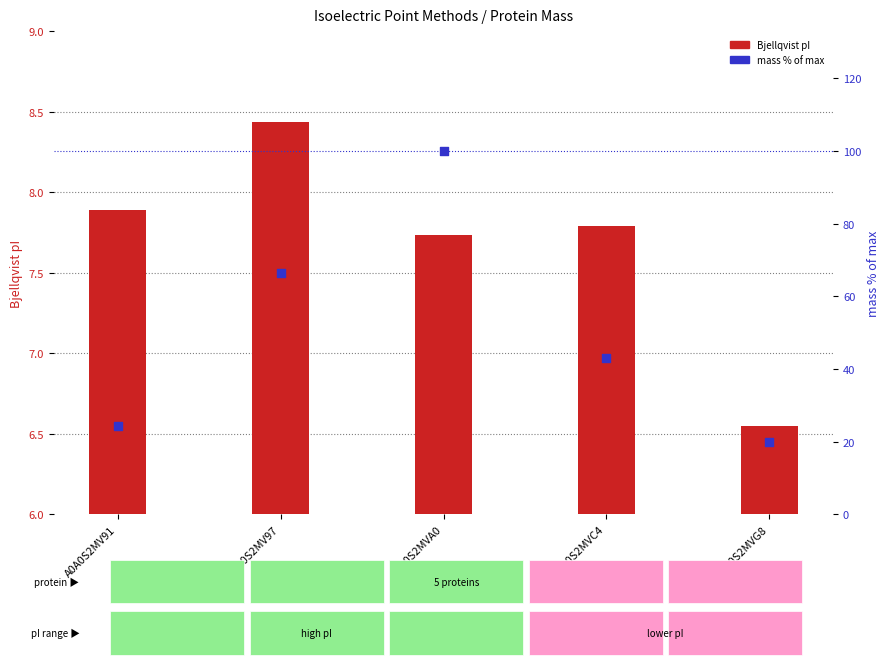

Which series has the largest Y range (max minus min)?

mass (% of max)